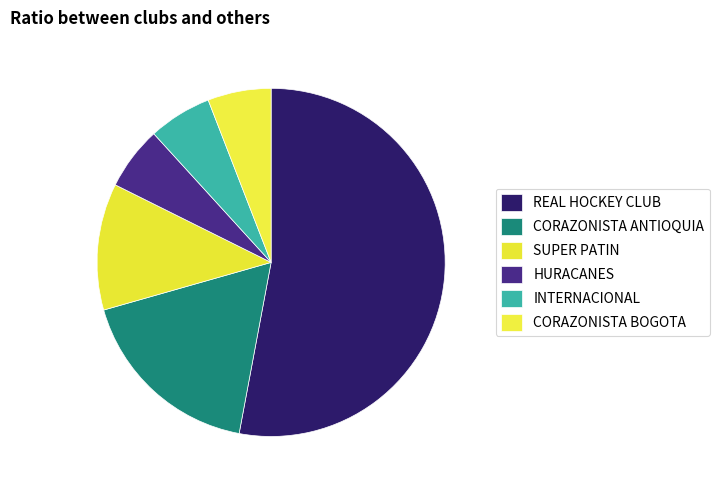

Rank the categories by value from highest to lowest.

REAL HOCKEY CLUB, CORAZONISTA ANTIOQUIA, SUPER PATIN, HURACANES, INTERNACIONAL, CORAZONISTA BOGOTA